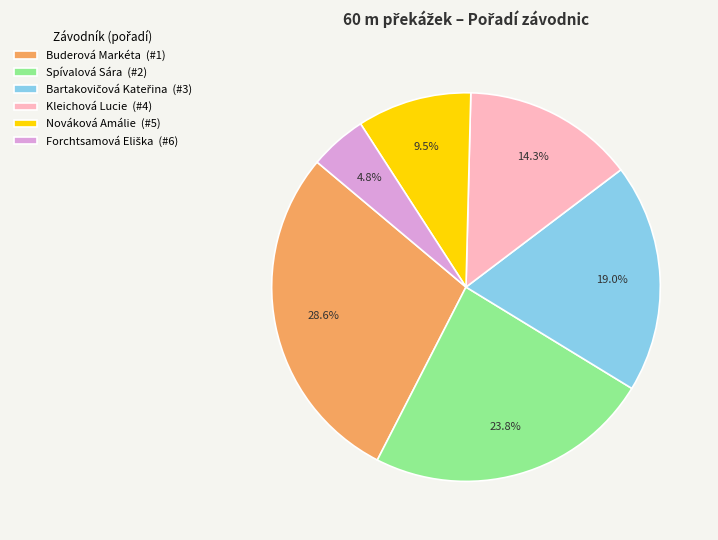

To the nearest percent, what portion does Spívalová Sára represent?

24%